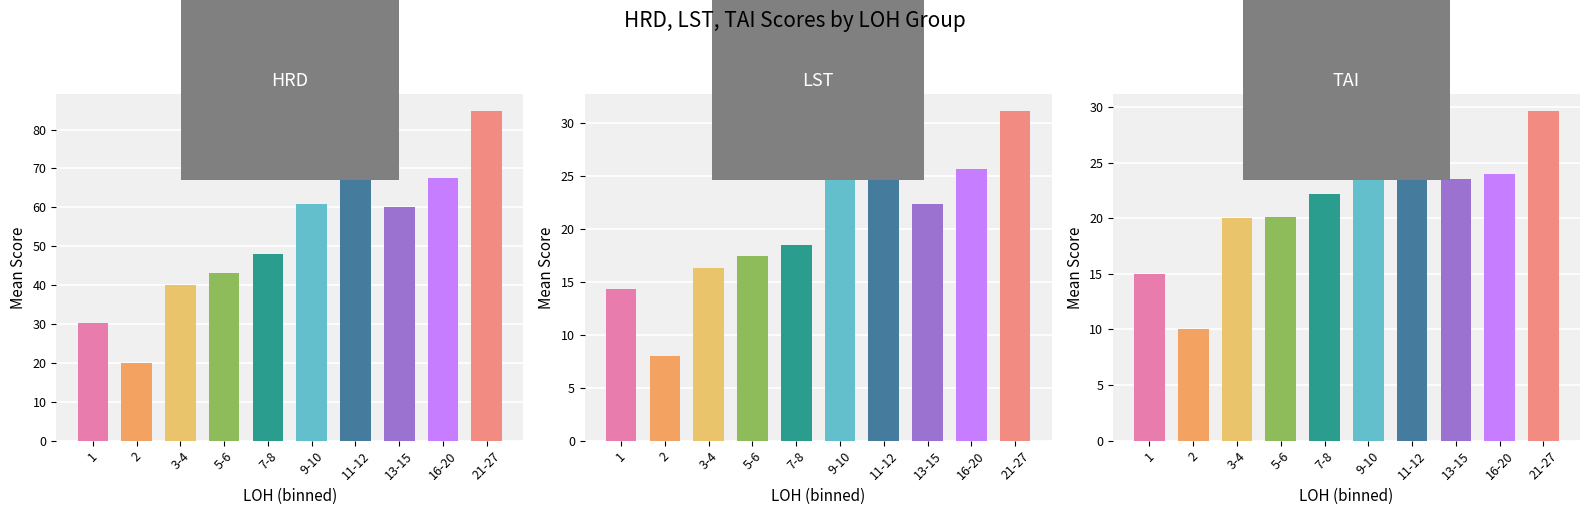

Reading left to right, what are all the values shown in this chart?

HRD: 1=30.3	2=20.0	3-4=40.0	5-6=43.0	7-8=48.0	9-10=60.8	11-12=67.0	13-15=60.0	16-20=67.7	21-27=84.8
LST: 1=14.3	2=8.0	3-4=16.3	5-6=17.4	7-8=18.5	9-10=26.0	11-12=30.0	13-15=22.3	16-20=25.7	21-27=31.2
TAI: 1=15.0	2=10.0	3-4=20.0	5-6=20.1	7-8=22.2	9-10=25.0	11-12=25.0	13-15=23.5	16-20=24.0	21-27=29.7